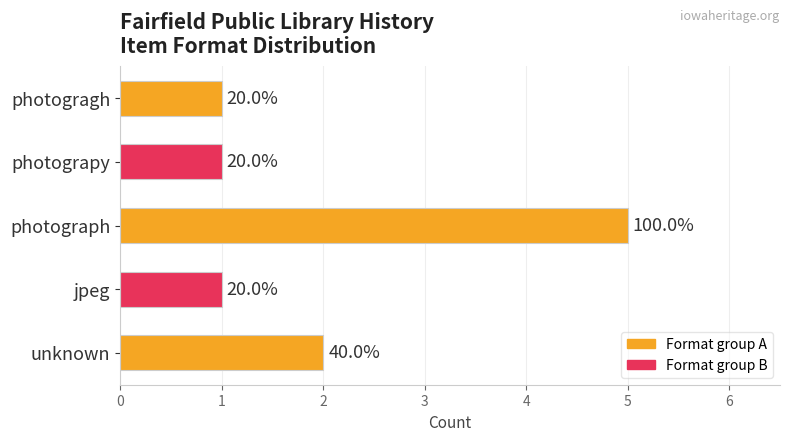

Are the bars horizontal?

Yes